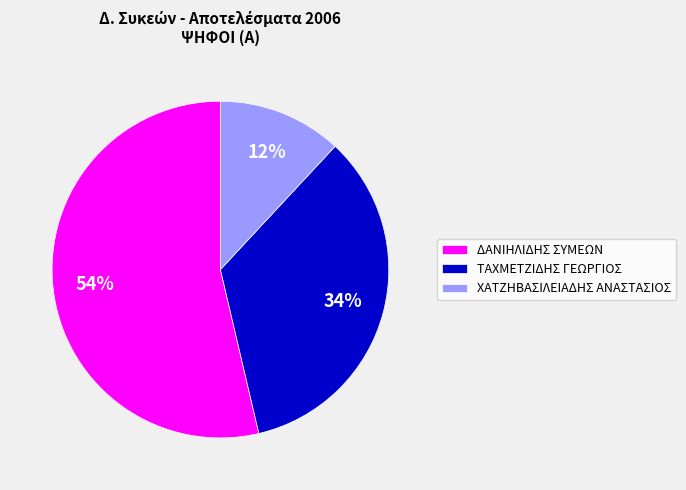

Is the sum of ΤΑΧΜΕΤΖΙΔΗΣ ΓΕΩΡΓΙΟΣ and ΔΑΝΙΗΛΙΔΗΣ ΣΥΜΕΩΝ greater than half?

Yes